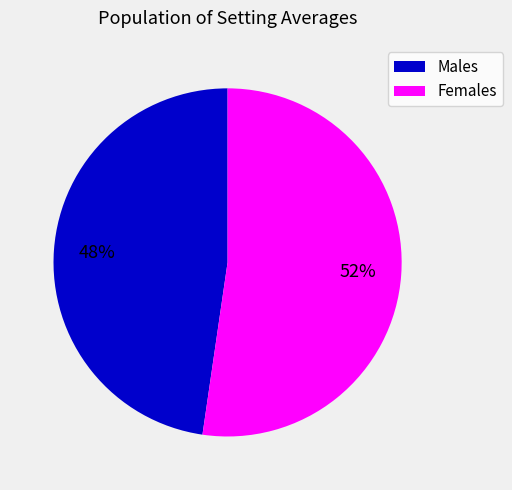

Which category has the biggest portion of the pie?

Females